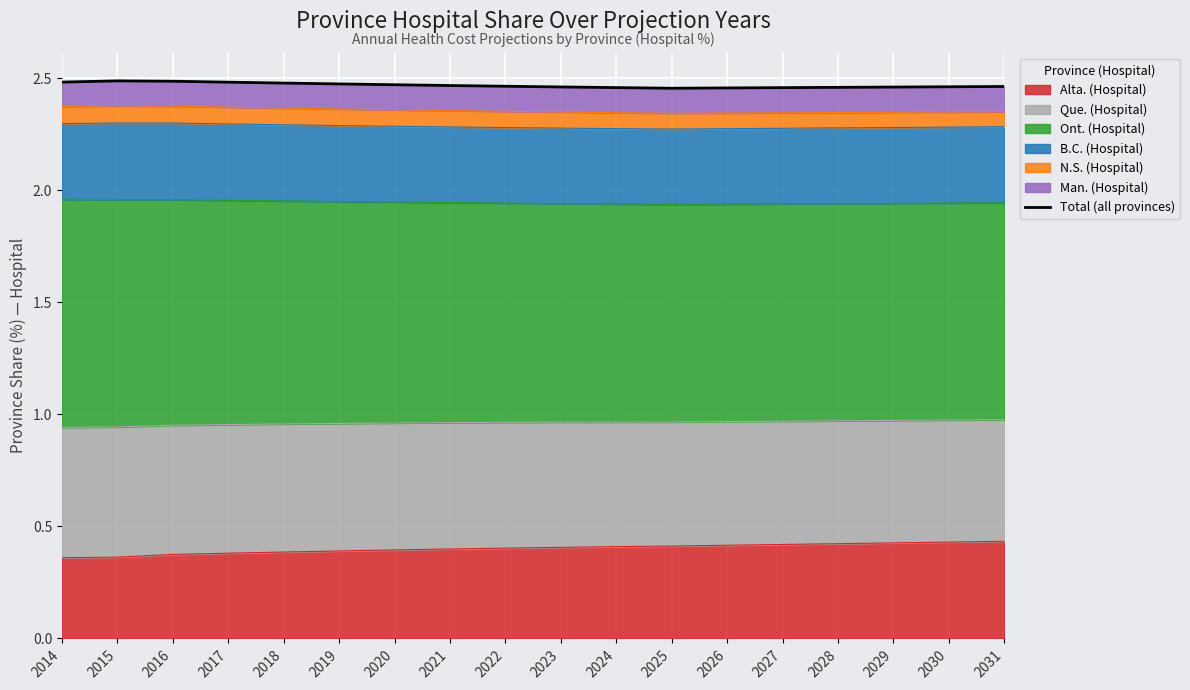

The chart shows a value of 2.5 at 2029. True or false?

True